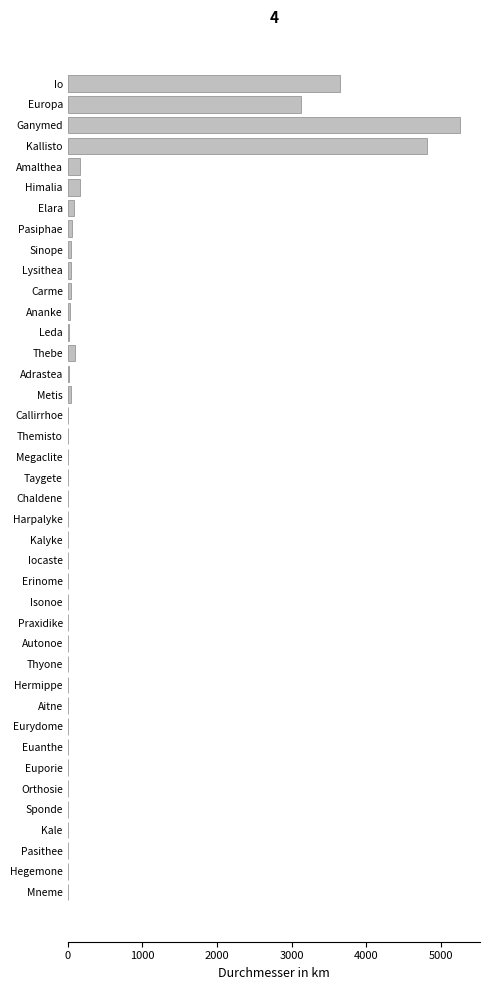

Where is the data nearest to the value 2632?

Europa